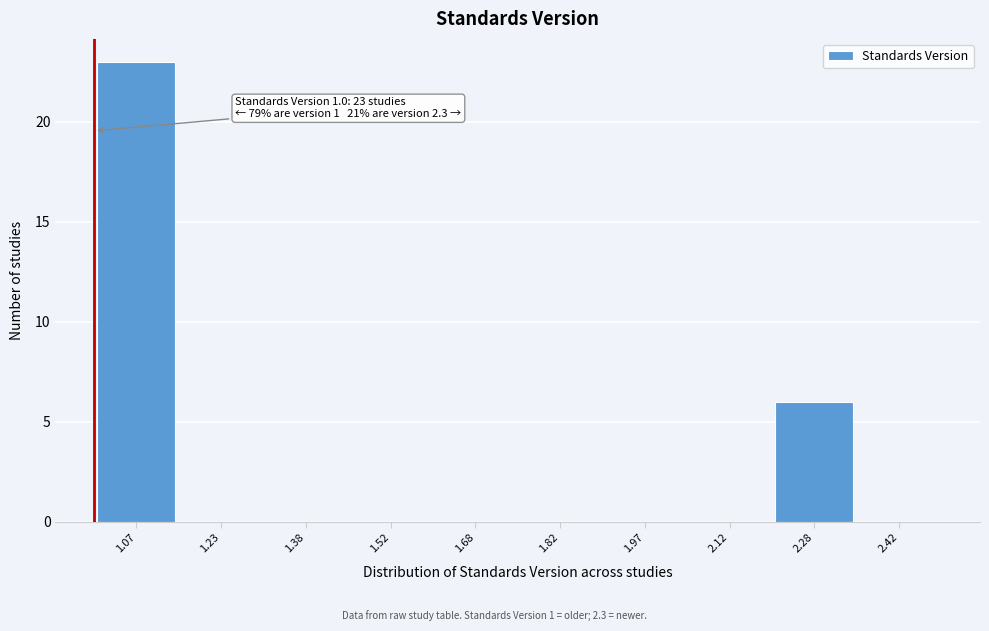

Which range on the x-axis has the tallest bar?

1.00 to 1.15